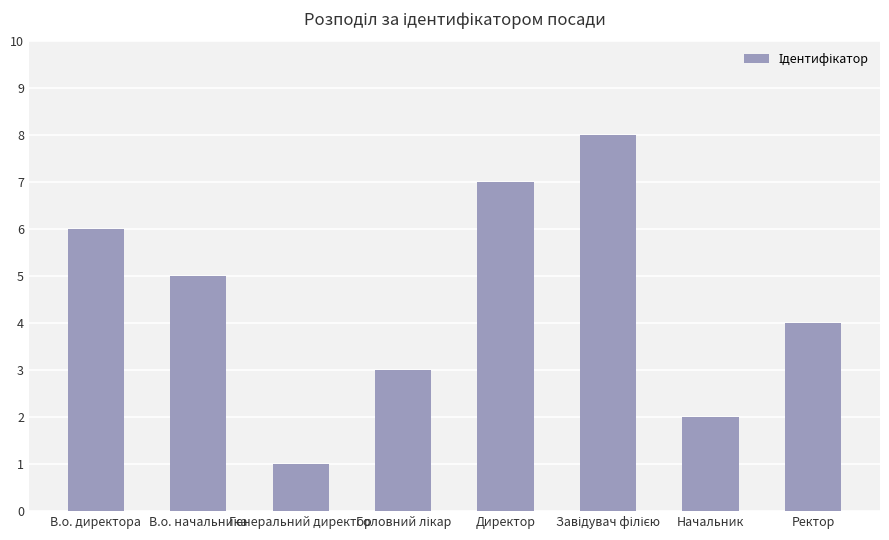

Is it true that the value at Ректор is 2?

False